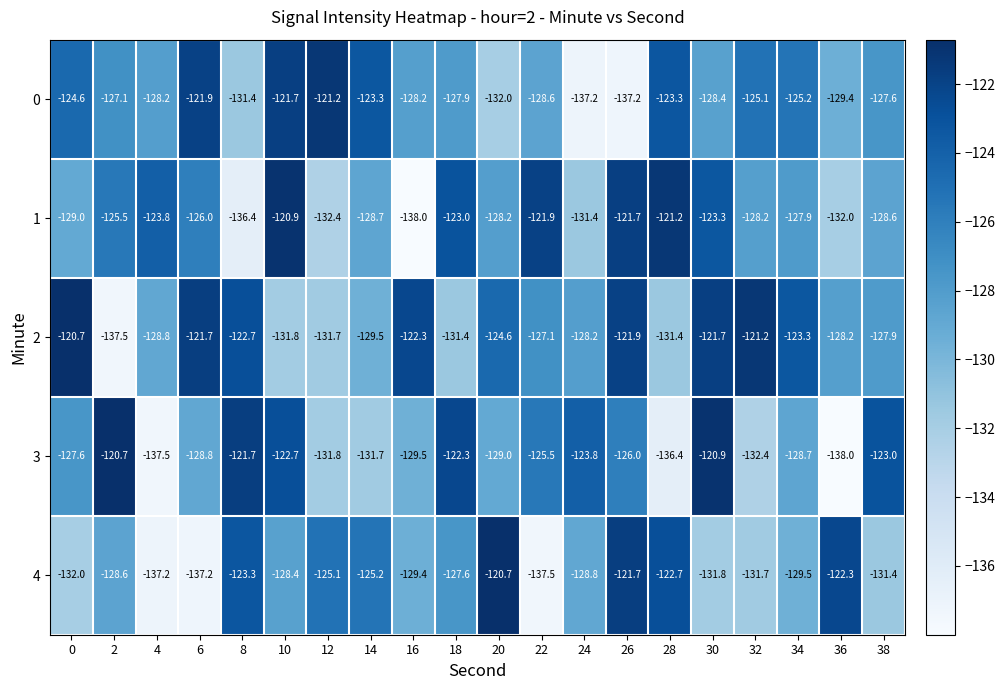

What is the difference between the 3 values at 36 and 34?

9.3